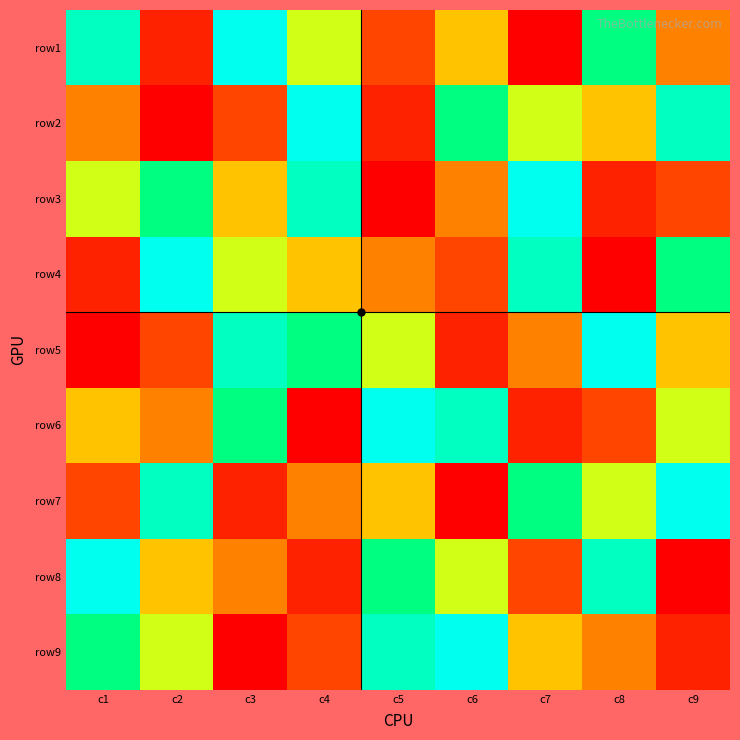

Count the number of categories in the chart.

9